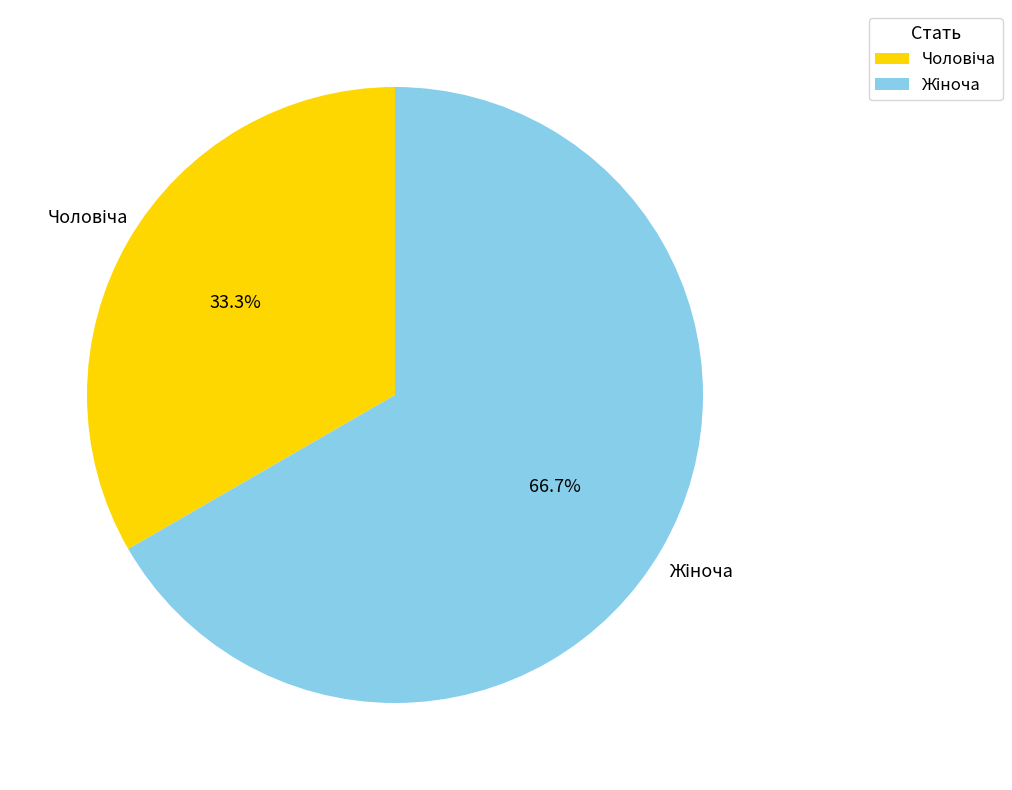

Is there a majority slice in this chart?

Yes